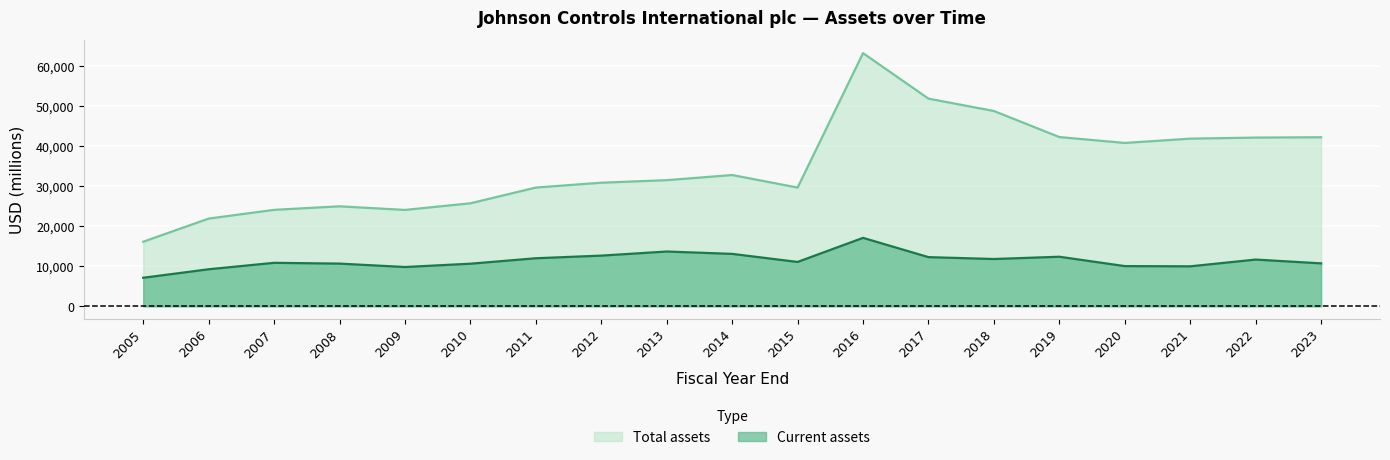

How many series are shown in this chart?

2